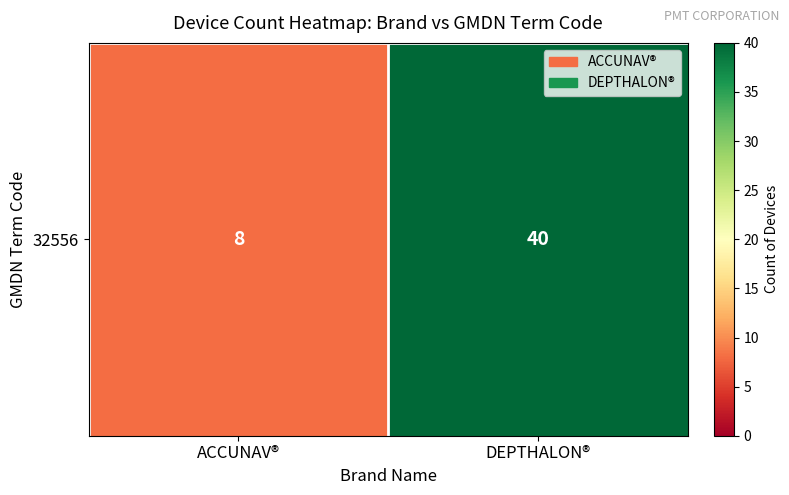

What is the change in value from ACCUNAV® to DEPTHALON®?

+32